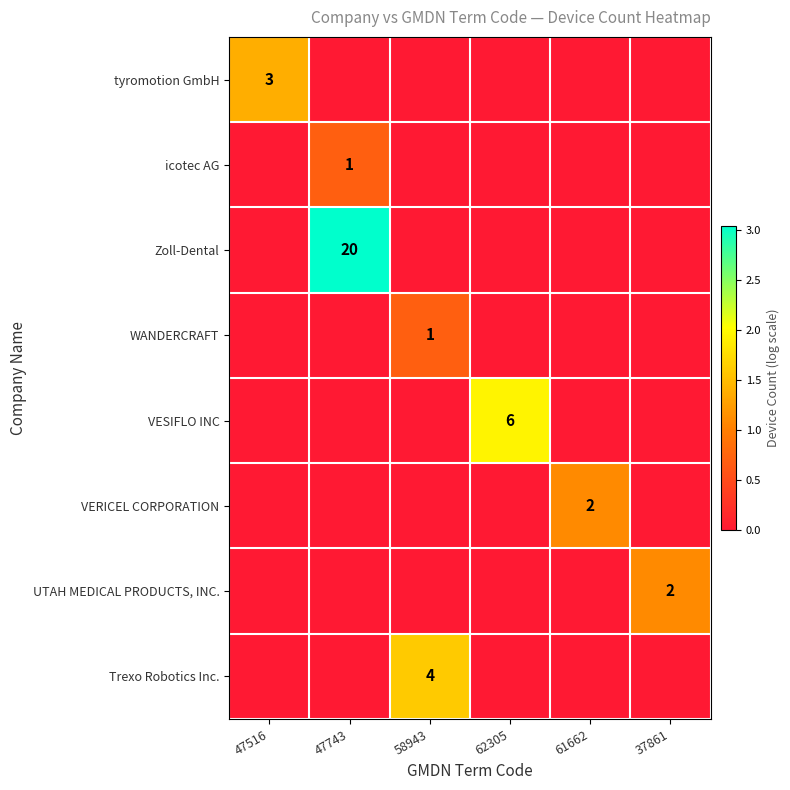

Is it true that tyromotion GmbH equals 3 at 47516?

True